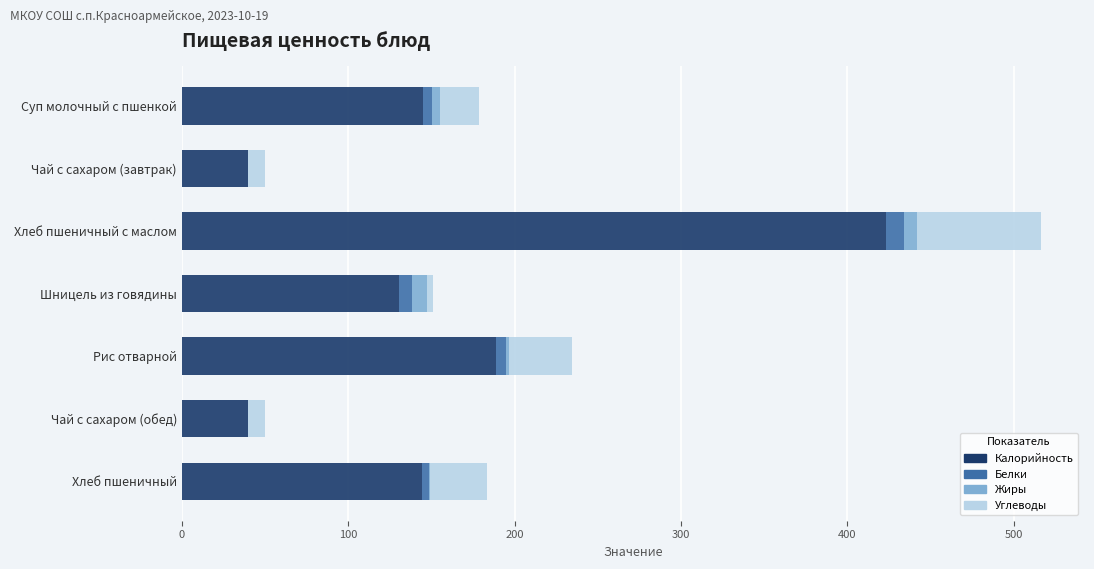

At which label does Калорийность reach its peak?

Хлеб пшеничный с маслом